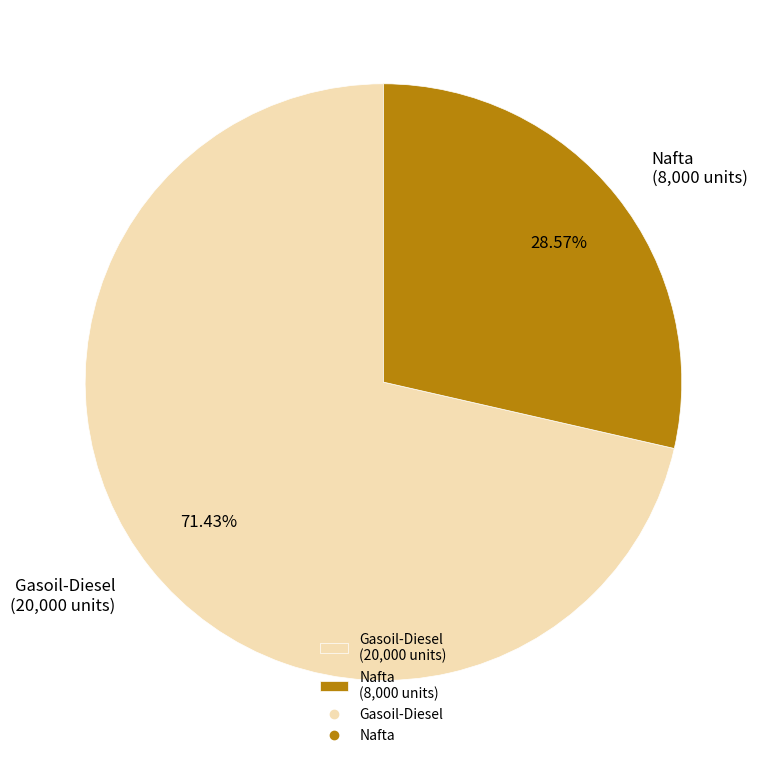

Approximately how many times larger is the value at Nafta compared to Gasoil-Diesel?

0.4